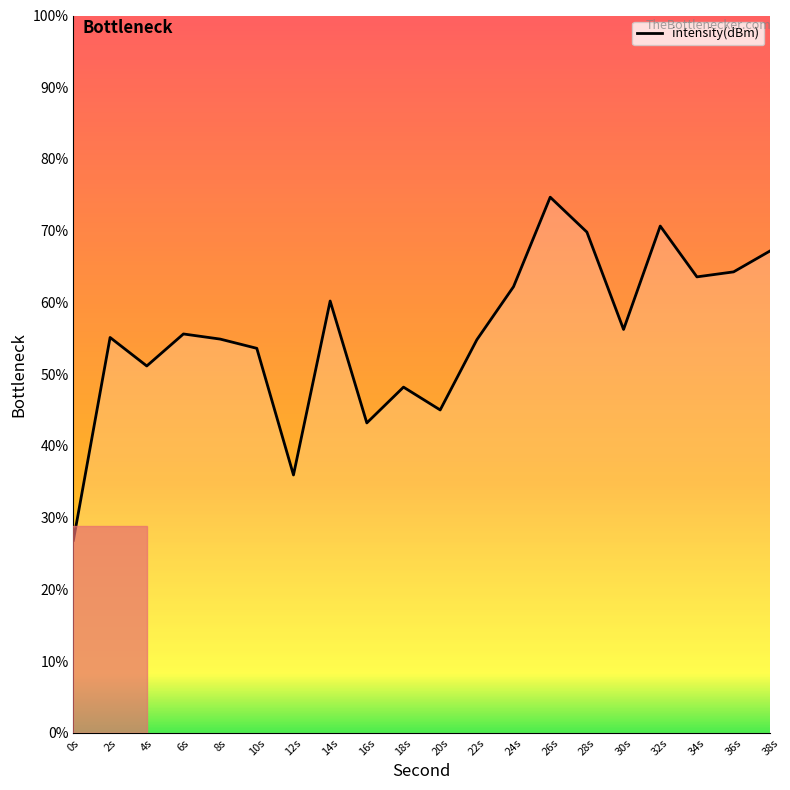

Does the chart display data point markers on the line(s)?

No